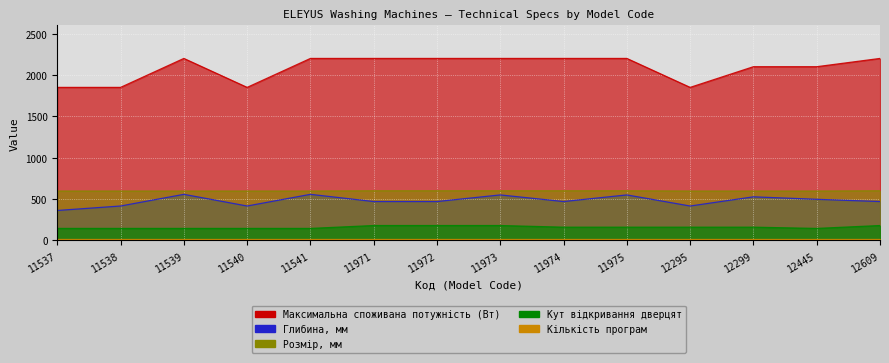

Does the chart display data point markers on the line(s)?

No